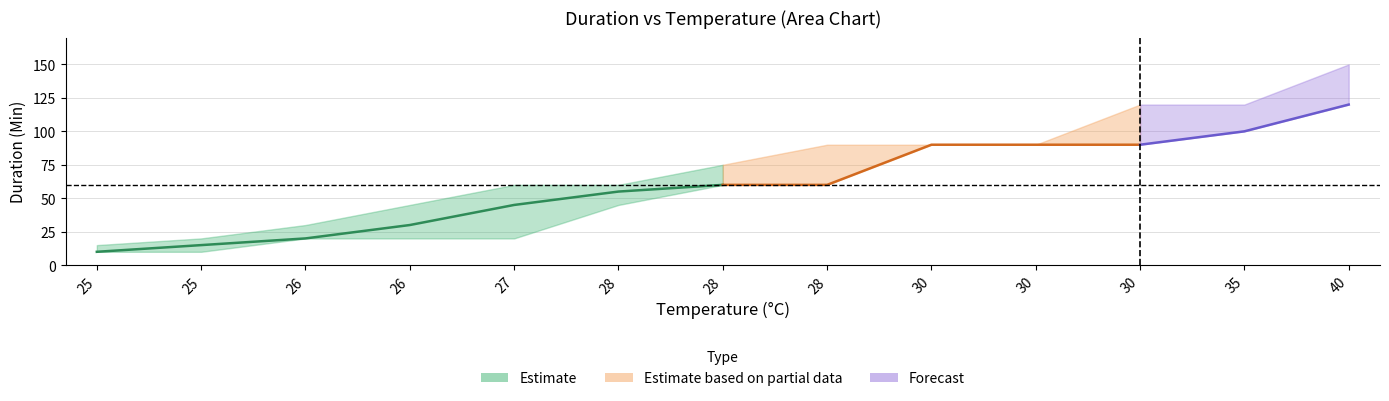

What is the average value of the low series?

57